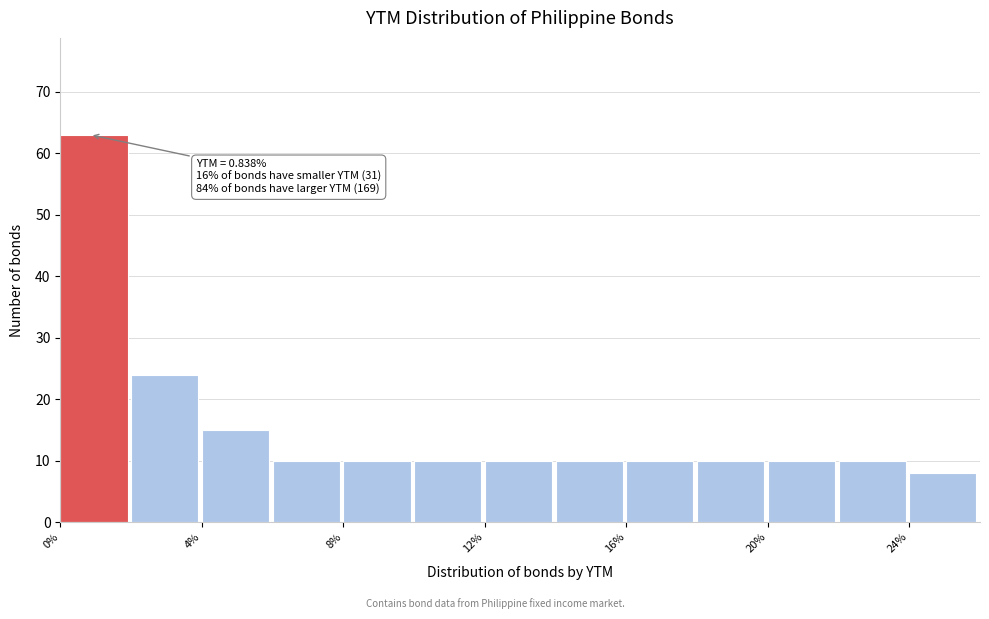

Which range on the x-axis has the tallest bar?

0 to 2